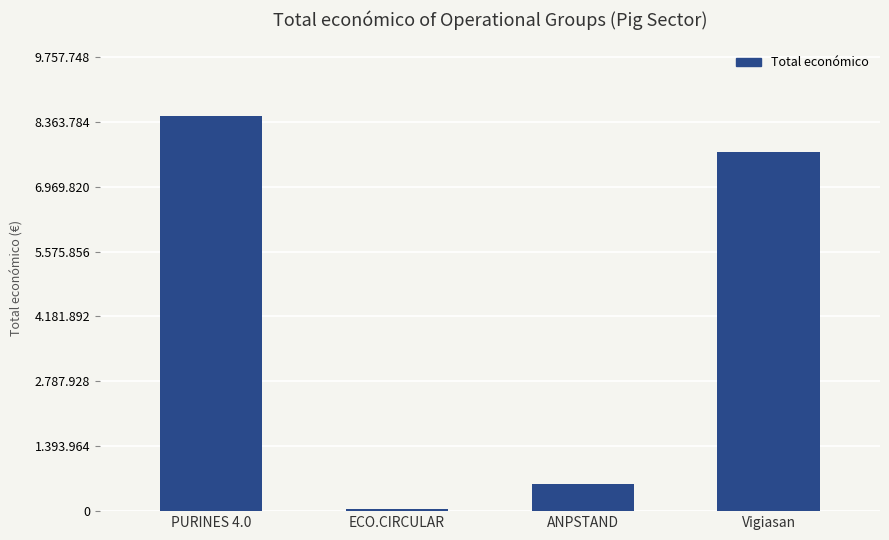

What is the label of the 2nd bar from the right?

ANPSTAND